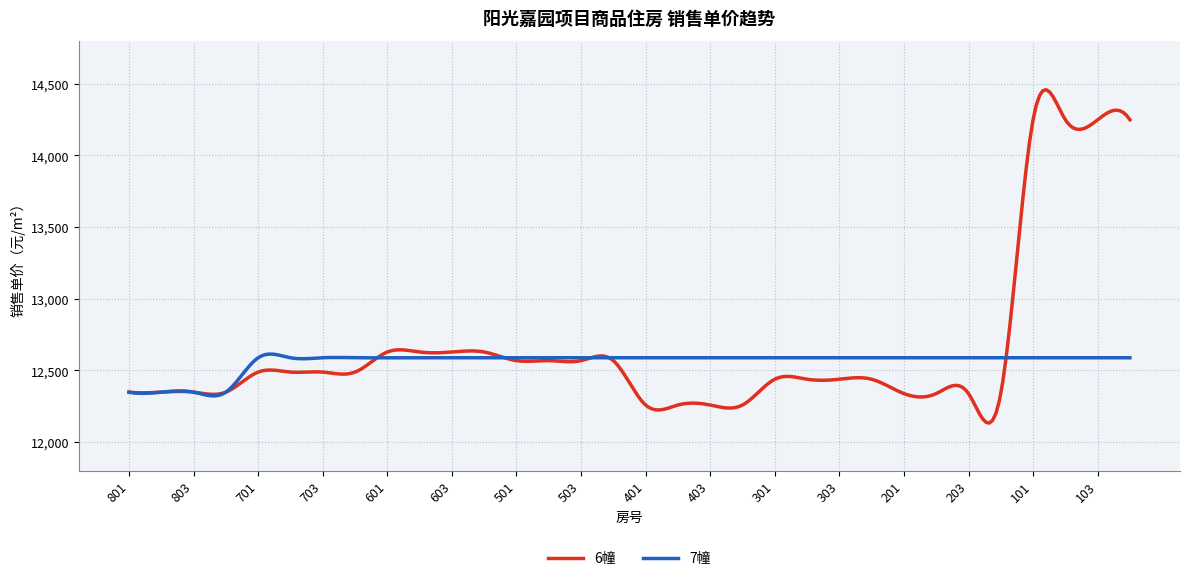

What is the difference between the second highest and minimum values in the 6幢 series?

2320.2